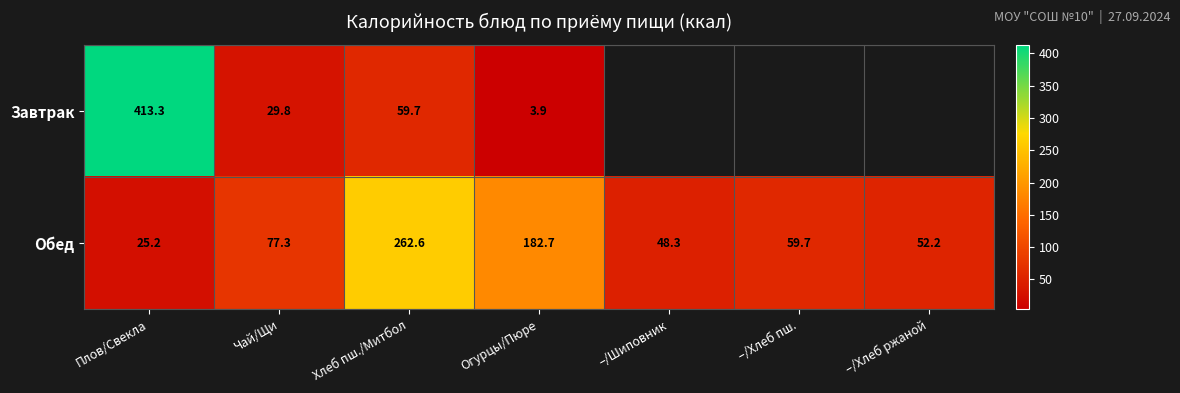

What is the maximum value for Обед?

262.6